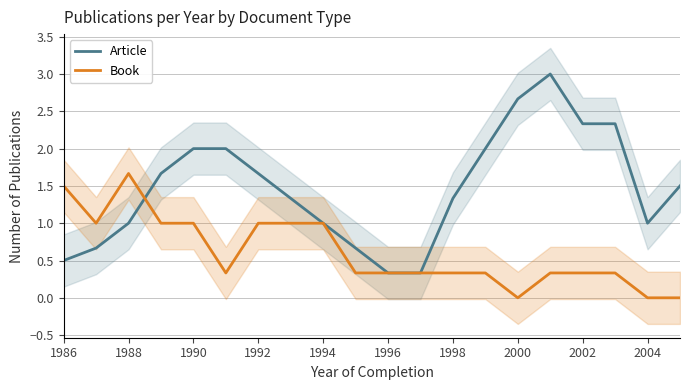

How many lines are shown in the chart?

2